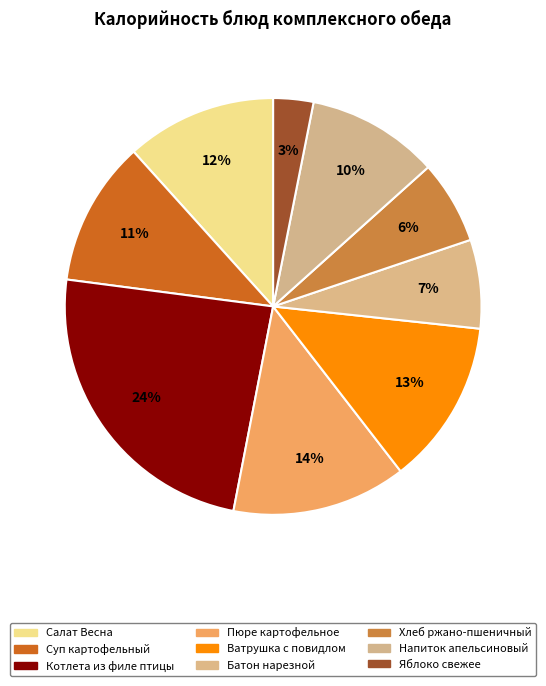

Which slice is the smallest?

Яблоко свежее